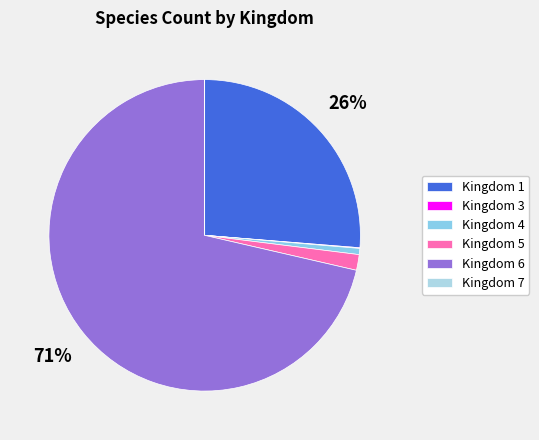

Rank the categories by value from lowest to highest.

7, 3, 4, 5, 1, 6